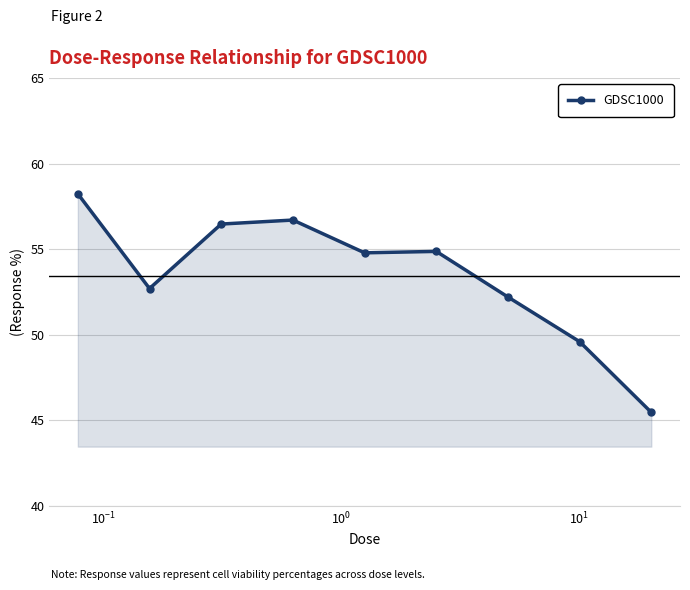

What is the sum of all values?

481.0